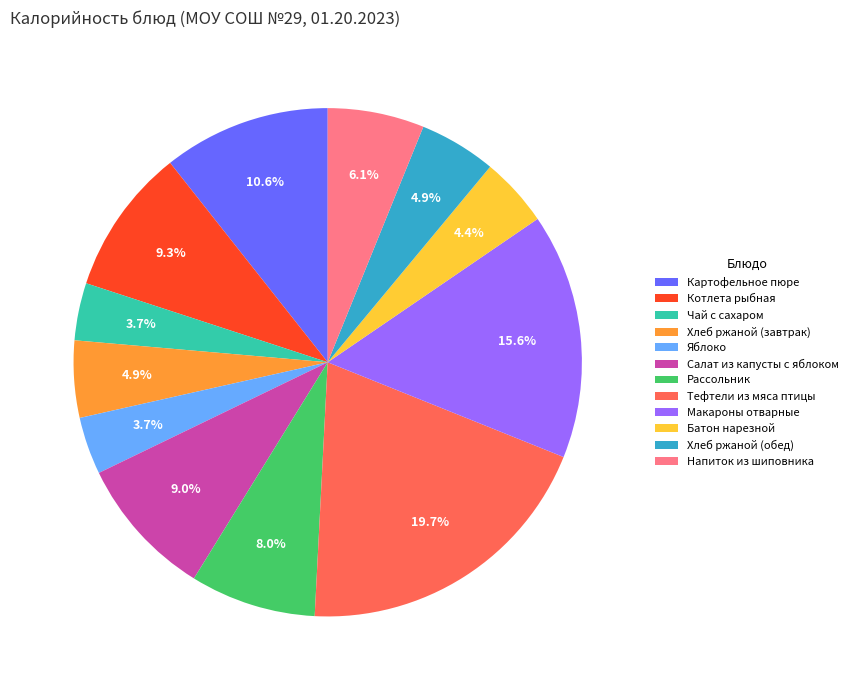

Count the number of slices in the pie.

12